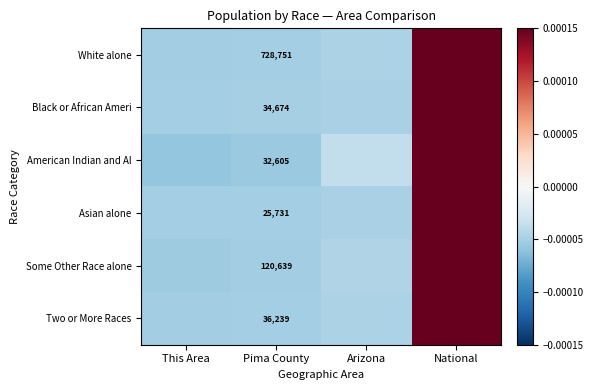

Rank the series at Pima County from highest to lowest value.

White alone, Some Other Race alone, Two or More Races, Black or African Ameri, American Indian and Al, Asian alone